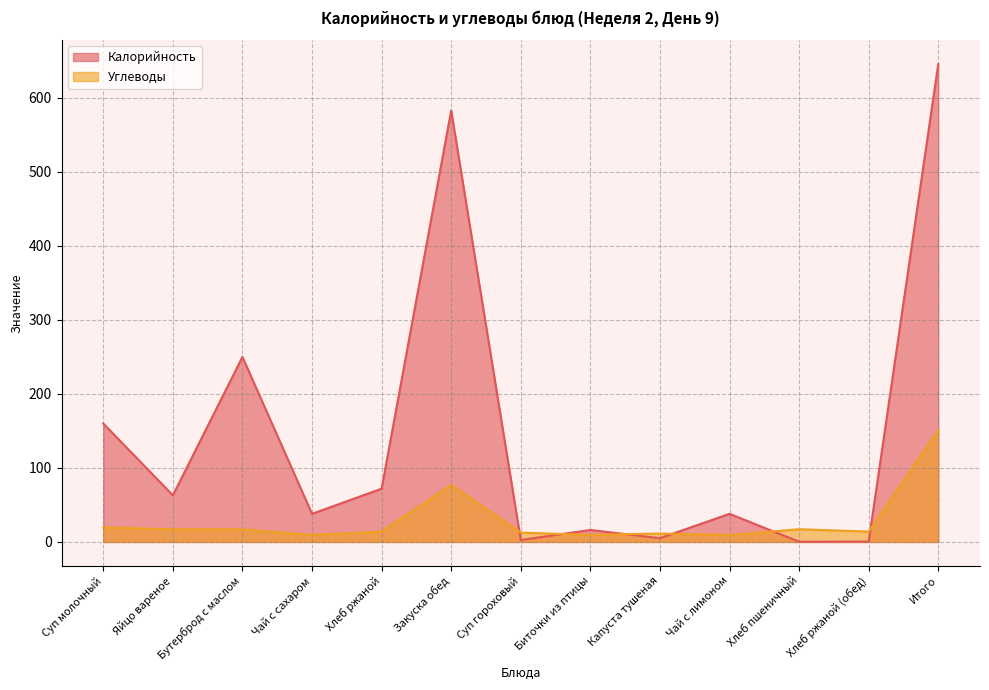

Which series has the widest spread of values?

Калорийность